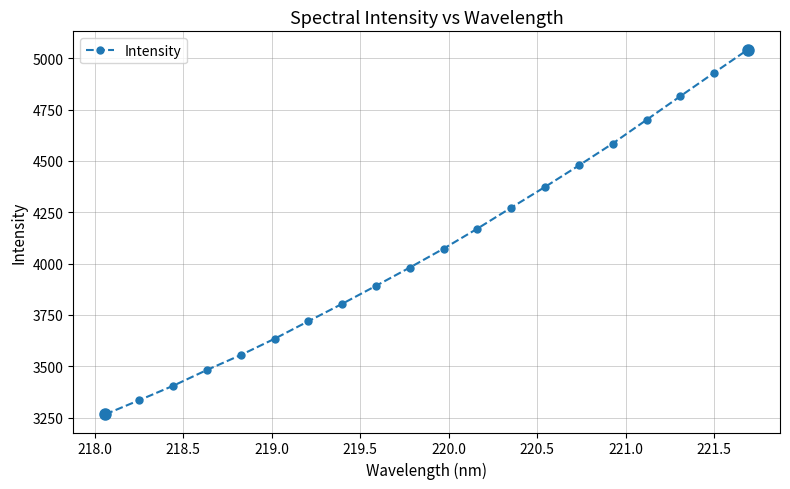

What is the difference between the maximum and second lowest values?

1707.6